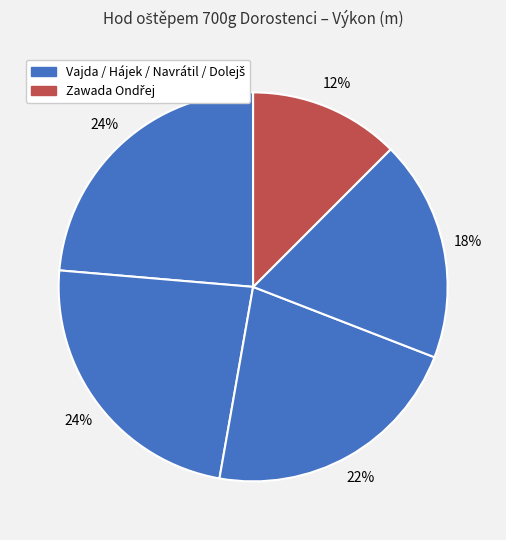

What is the smallest slice in the pie chart?

Zawada Ondřej